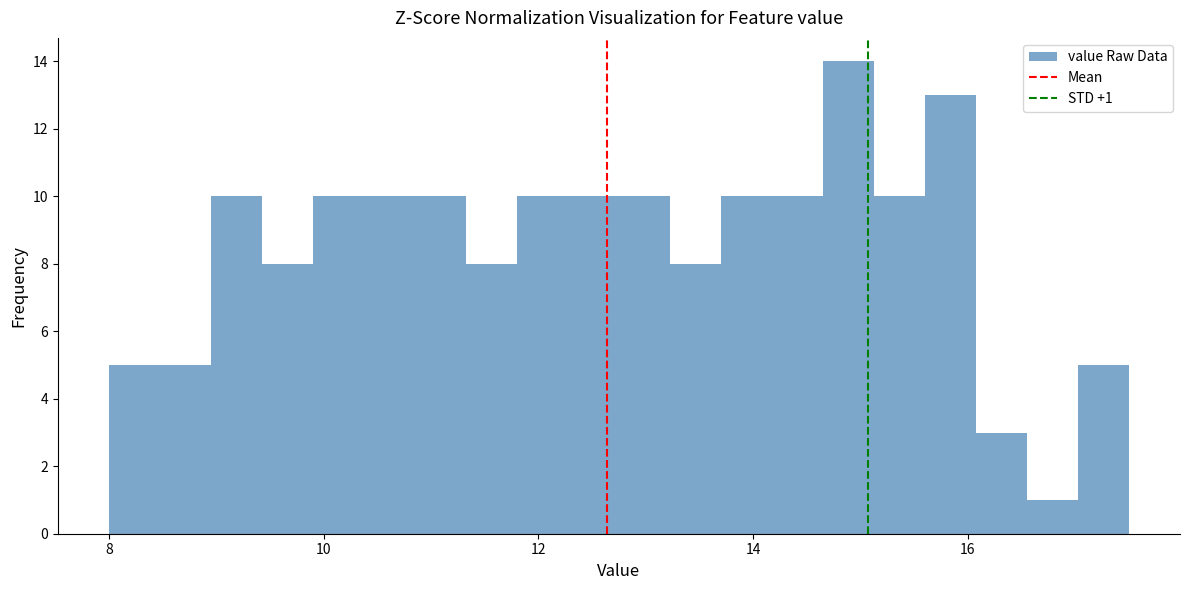

Read against the x-axis, roughly where is the centre of the tallest bar?

14.8